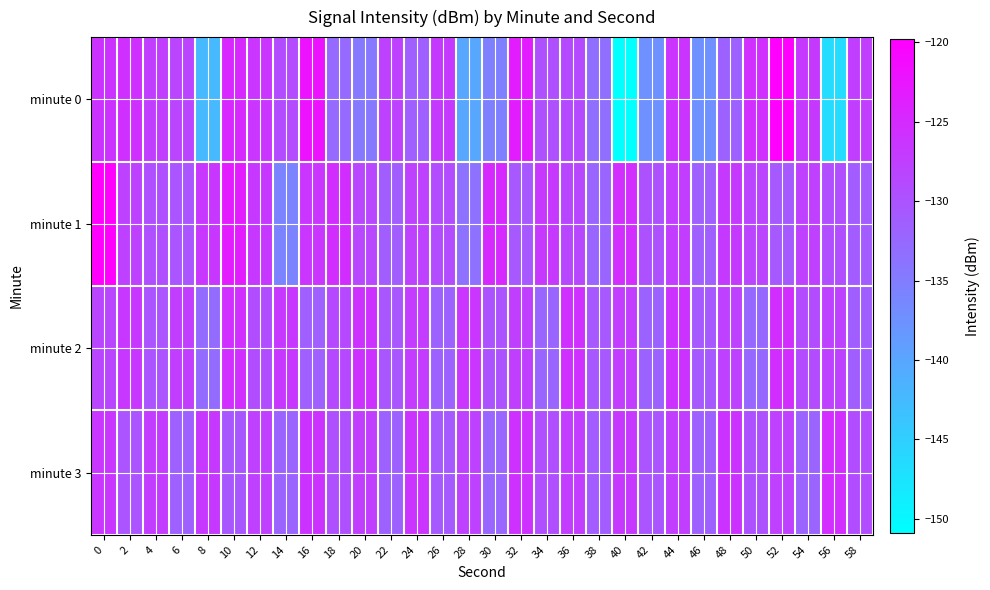

Reading left to right, extract all data points from this chart.

minute 0: 0=-126.1	2=-125.7	4=-127.4	6=-128.2	8=-142.4	10=-124.8	12=-126.3	14=-129.0	16=-122.2	18=-132.6	20=-134.5	22=-127.9	24=-131.3	26=-126.8	28=-140.1	30=-135.3	32=-123.3	34=-129.5	36=-128.8	38=-133.4	40=-150.9	42=-137.4	44=-126.2	46=-137.4	48=-131.7	50=-125.6	52=-119.8	54=-127.0	56=-146.5	58=-127.4
minute 1: 0=-119.8	2=-127.8	4=-129.4	6=-130.2	8=-126.5	10=-123.2	12=-126.7	14=-135.9	16=-126.3	18=-125.4	20=-128.4	22=-131.2	24=-127.8	26=-129.1	28=-133.6	30=-124.9	32=-130.5	34=-126.7	36=-128.3	38=-132.1	40=-125.4	42=-129.8	44=-127.2	46=-131.5	48=-126.9	50=-128.1	52=-130.7	54=-127.6	56=-129.3	58=-131.0
minute 2: 0=-128.2	2=-126.5	4=-130.1	6=-127.4	8=-132.8	10=-125.6	12=-129.2	14=-126.8	16=-131.4	18=-128.7	20=-125.9	22=-130.3	24=-127.1	26=-131.7	28=-126.3	30=-129.9	32=-127.5	34=-132.1	36=-125.7	38=-130.5	40=-127.3	42=-131.9	44=-126.1	46=-130.7	48=-127.9	50=-132.5	52=-125.3	54=-129.1	56=-127.7	58=-131.3
minute 3: 0=-126.4	2=-130.0	4=-127.2	6=-131.6	8=-126.8	10=-130.4	12=-127.6	14=-132.0	16=-126.0	18=-129.6	20=-127.4	22=-131.8	24=-126.2	26=-130.8	28=-127.8	30=-132.2	32=-125.8	34=-129.4	36=-127.2	38=-131.0	40=-126.6	42=-130.2	44=-127.4	46=-131.6	48=-126.0	50=-129.8	52=-127.6	54=-132.0	56=-125.4	58=-129.2